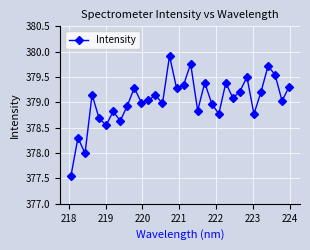

What is the maximum value shown in the chart?

379.9